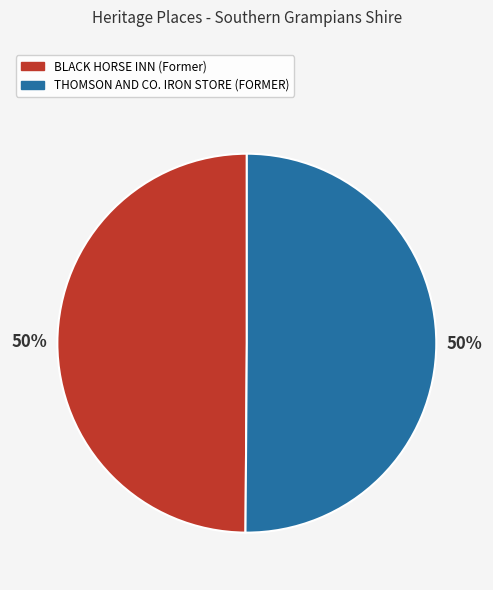

To the nearest percent, what percentage of the pie is THOMSON AND CO. IRON STORE (FORMER)?

50%